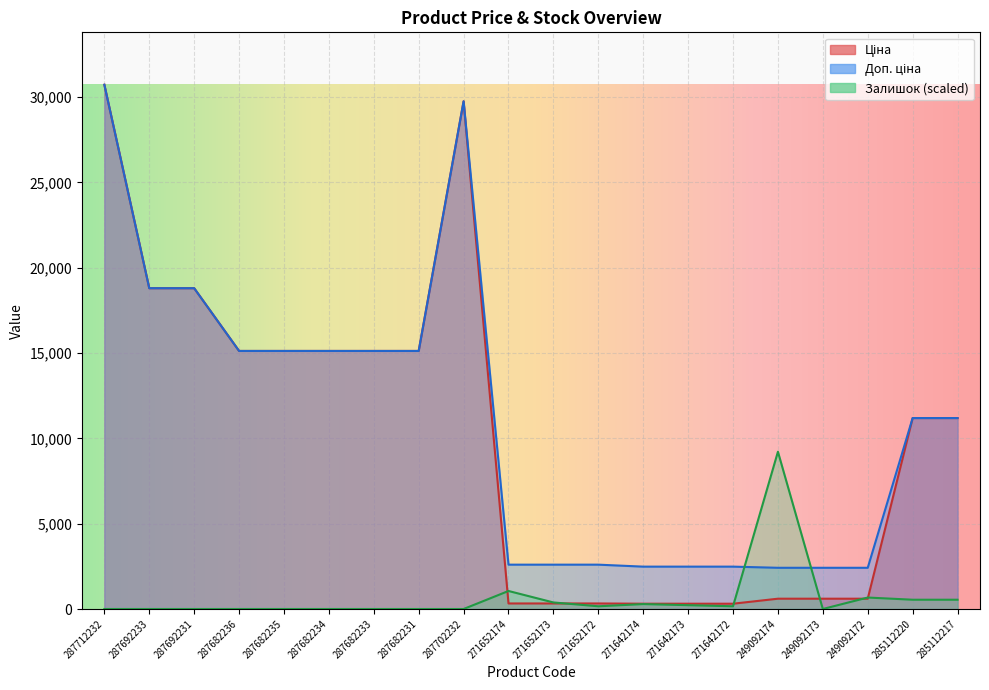

Which has a higher value, 287682231 or 271652173?

287682231